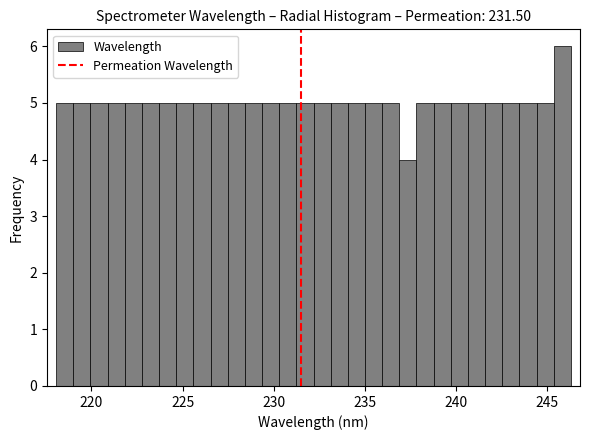

Around what value on the x-axis is the tallest bar? Give the approximate position of its centre, as read against the axis.

246.0